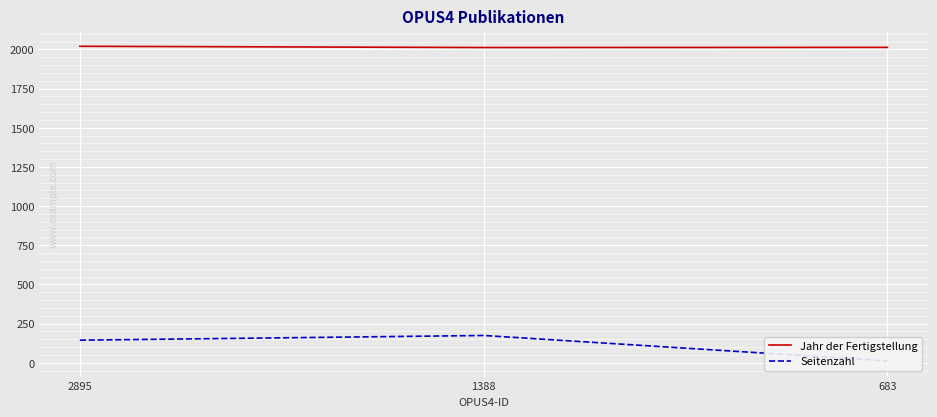

Which has a higher value, 1388 or 2895?

2895